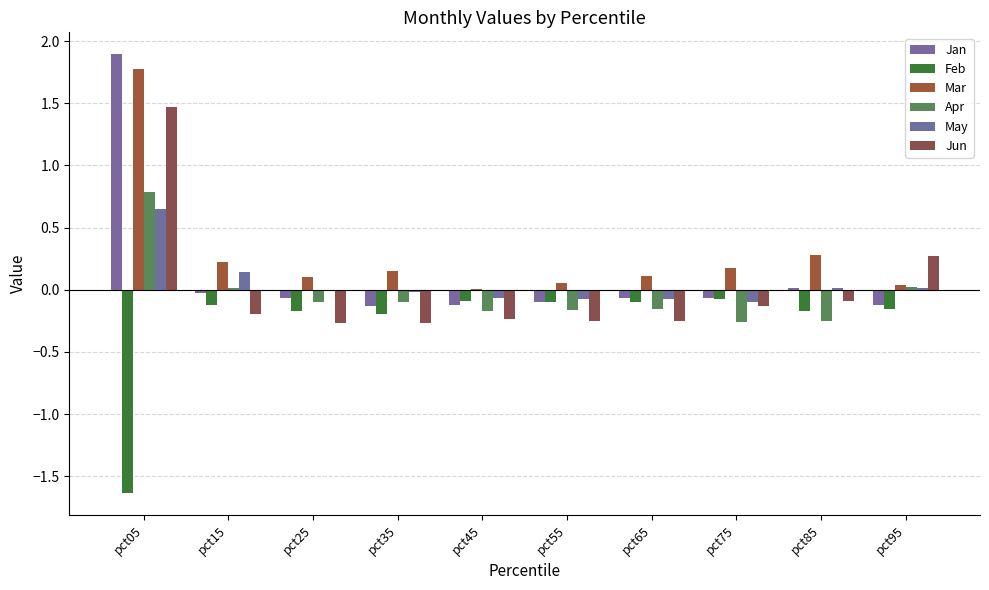

Rank the categories by Apr value from lowest to highest.

pct75, pct85, pct45, pct55, pct65, pct35, pct25, pct15, pct95, pct05